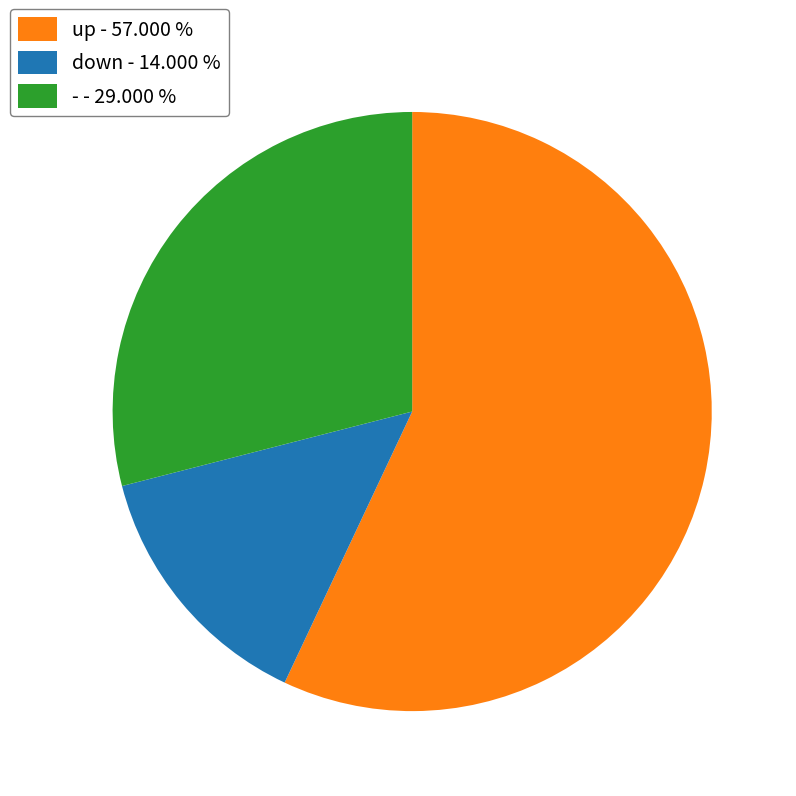

How many slices are in this pie chart?

3